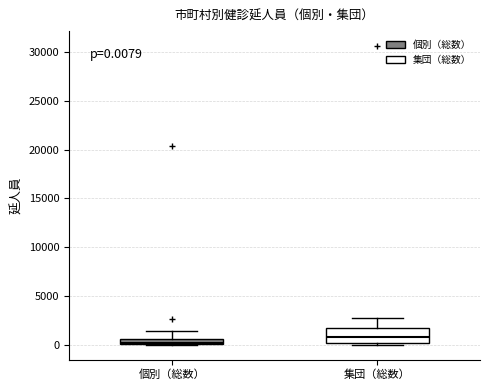

Comparing the boxes themselves (not the whiskers), which one is the tallest?

集団（総数）